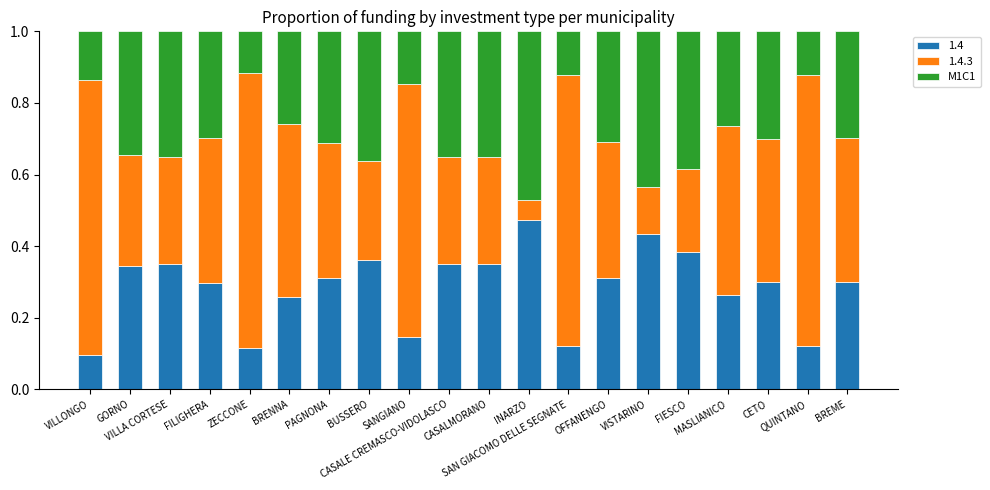

Does the chart contain stacked bars?

Yes